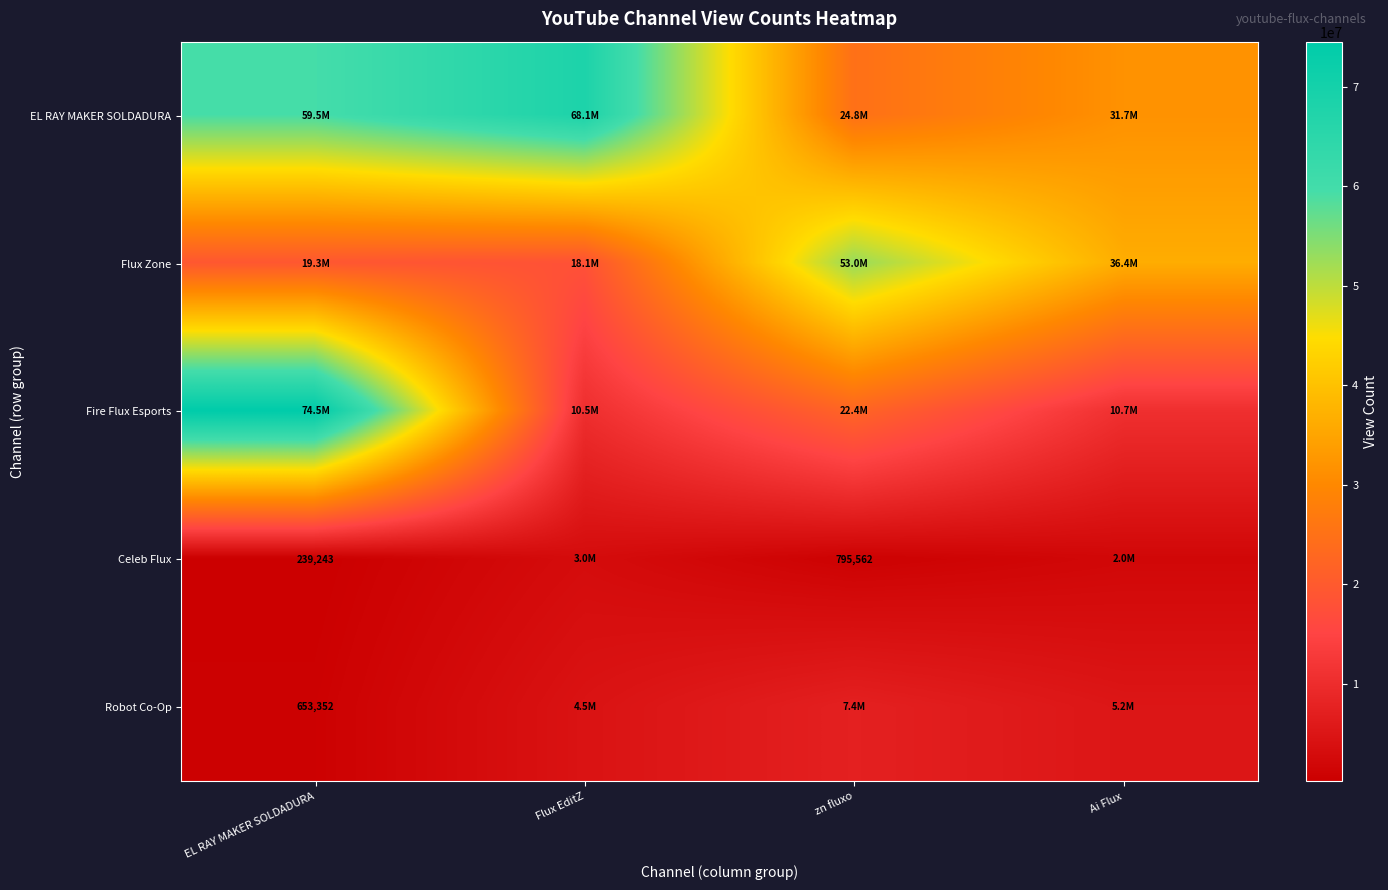

True or false: Robot Co-Op has a value of 450689 at EL RAY MAKER SOLDADURA.

False